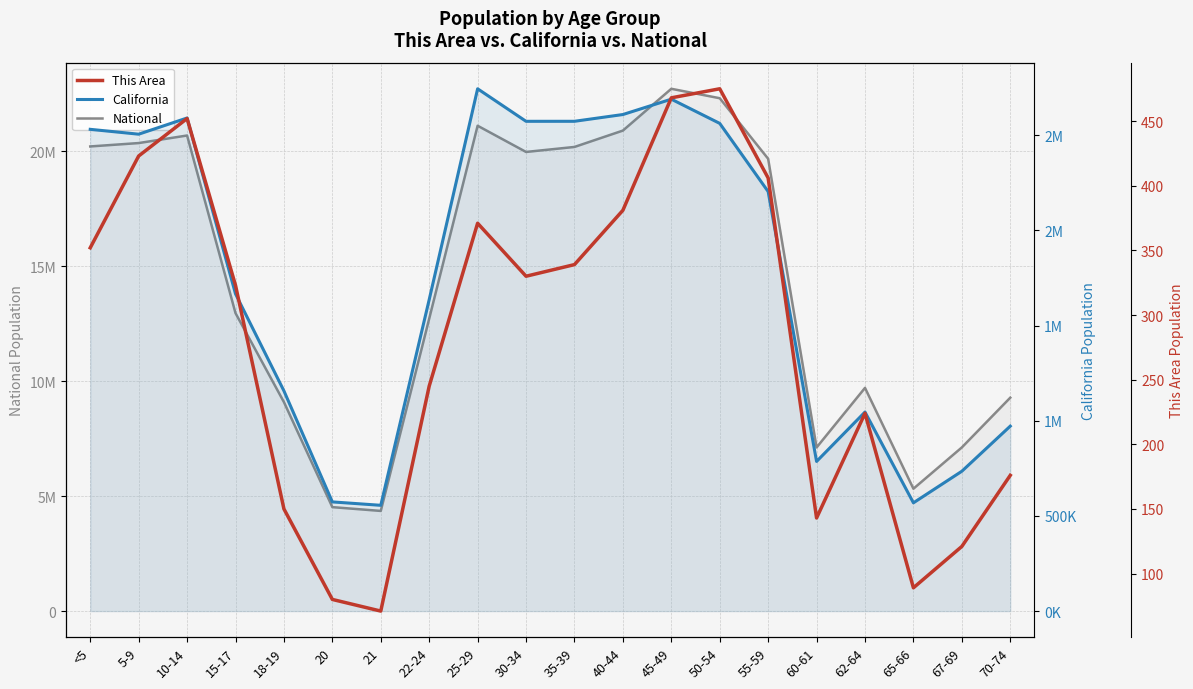

Reading left to right, list all the values displayed in this chart.

National: <5=20201362	5-9=20348657	10-14=20677194	15-17=12954254	18-19=9086089	20=4519129	21=4354294	22-24=12712576	25-29=21101849	30-34=19962099	35-39=20179642	40-44=20890964	45-49=22708591	50-54=22298125	55-59=19664805	60-61=7113727	62-64=9704197	65-66=5319902	67-69=7115361	70-74=9278166
California: <5=2531333	5-9=2505839	10-14=2590930	15-17=1666938	18-19=1157002	20=573642	21=555775	22-24=1636532	25-29=2744409	30-34=2573468	35-39=2573579	40-44=2609131	45-49=2689819	50-54=2562552	55-59=2204296	60-61=786276	62-64=1045921	65-66=568817	67-69=734741	70-74=971778
This Area: <5=352	5-9=423	10-14=452	15-17=323	18-19=150	20=80	21=71	22-24=245	25-29=371	30-34=330	35-39=339	40-44=381	45-49=468	50-54=475	55-59=406	60-61=143	62-64=224	65-66=89	67-69=121	70-74=176